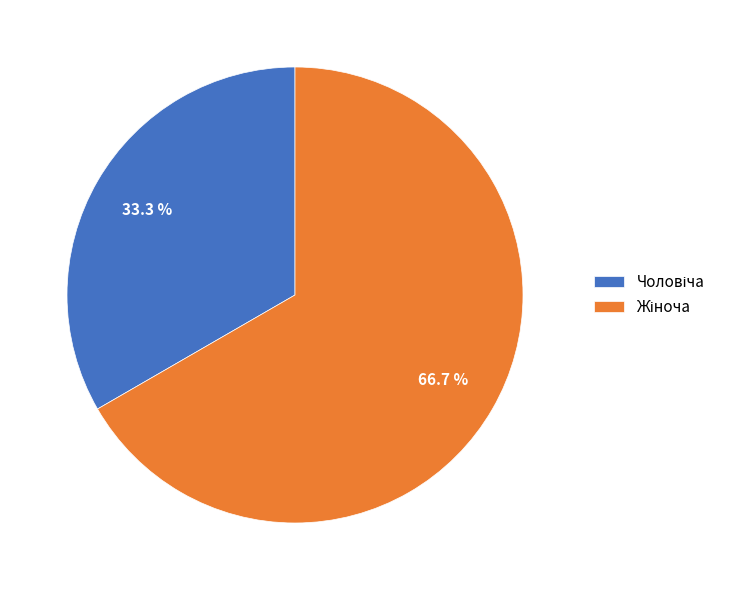

Does any single category account for the majority?

Yes